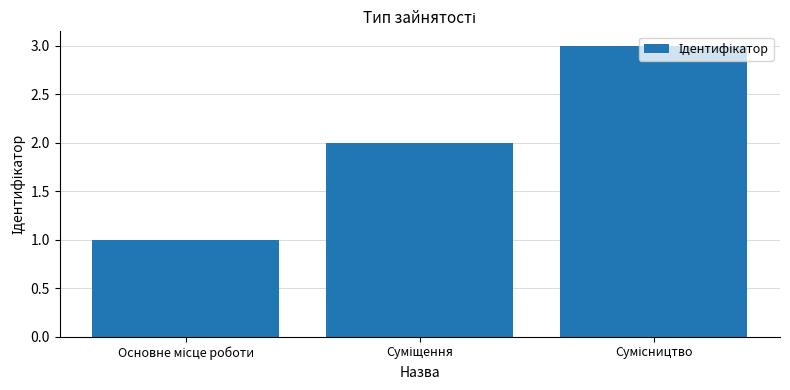

What is the maximum value shown in the chart?

3